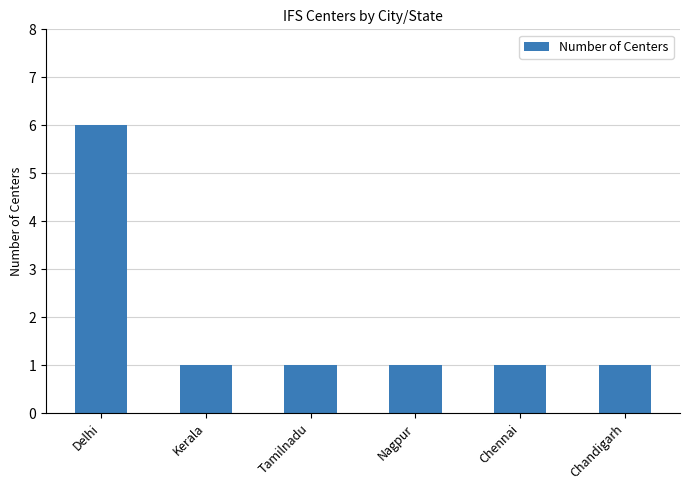

What is the average value?

2